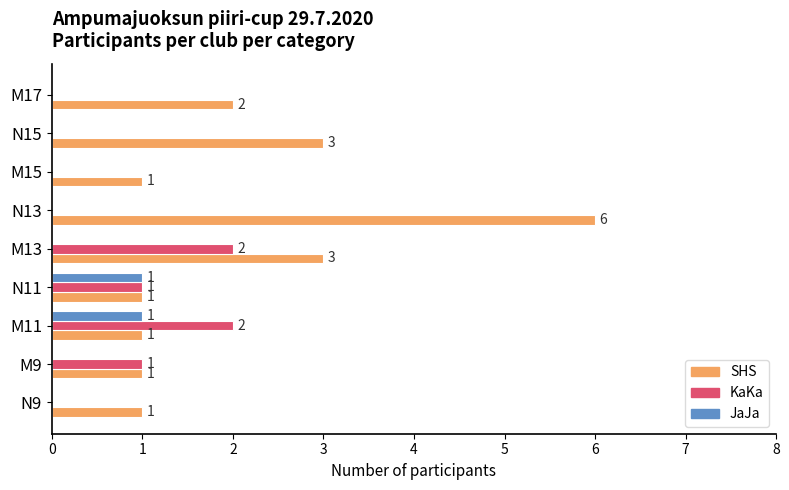

Which series has the largest total across all categories?

SHS